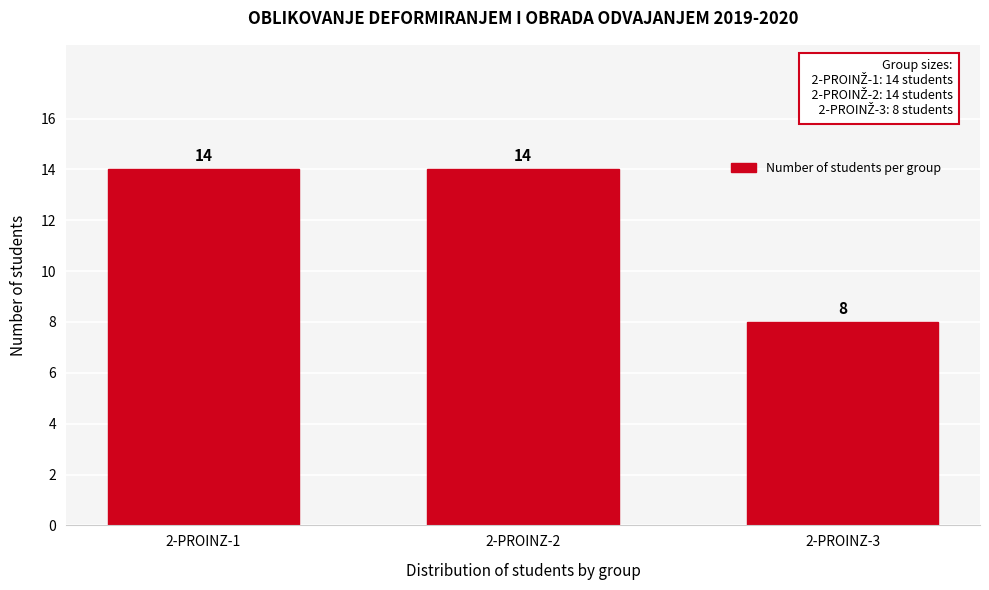

Reading left to right, transcribe all the data shown in this chart.

2-PROINZ-1=14	2-PROINZ-2=14	2-PROINZ-3=8